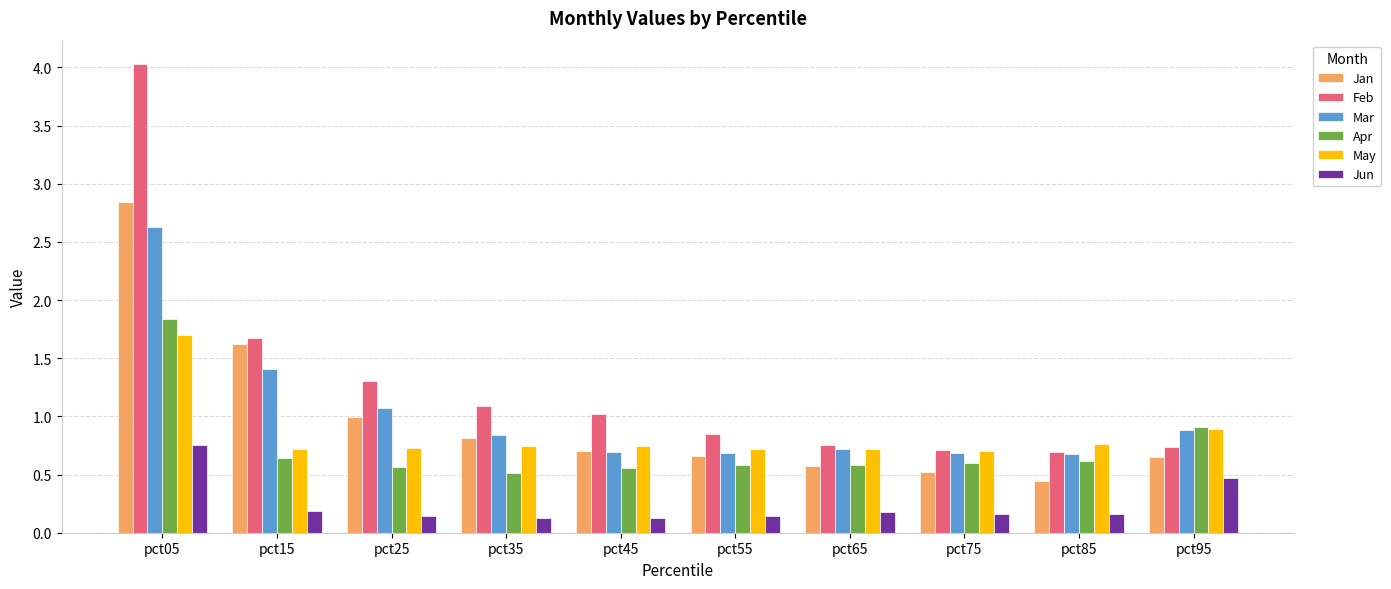

What is the average value of the Feb series?

1.3